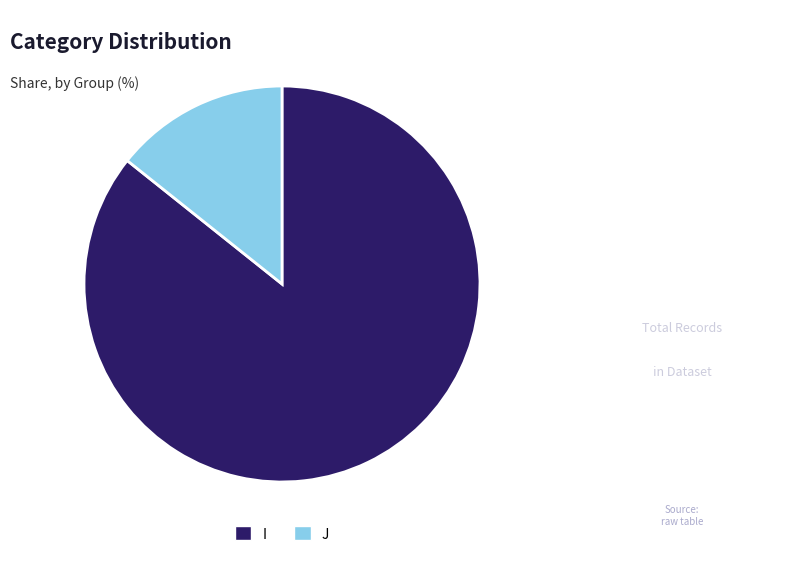

Rank the categories by value from lowest to highest.

J, I